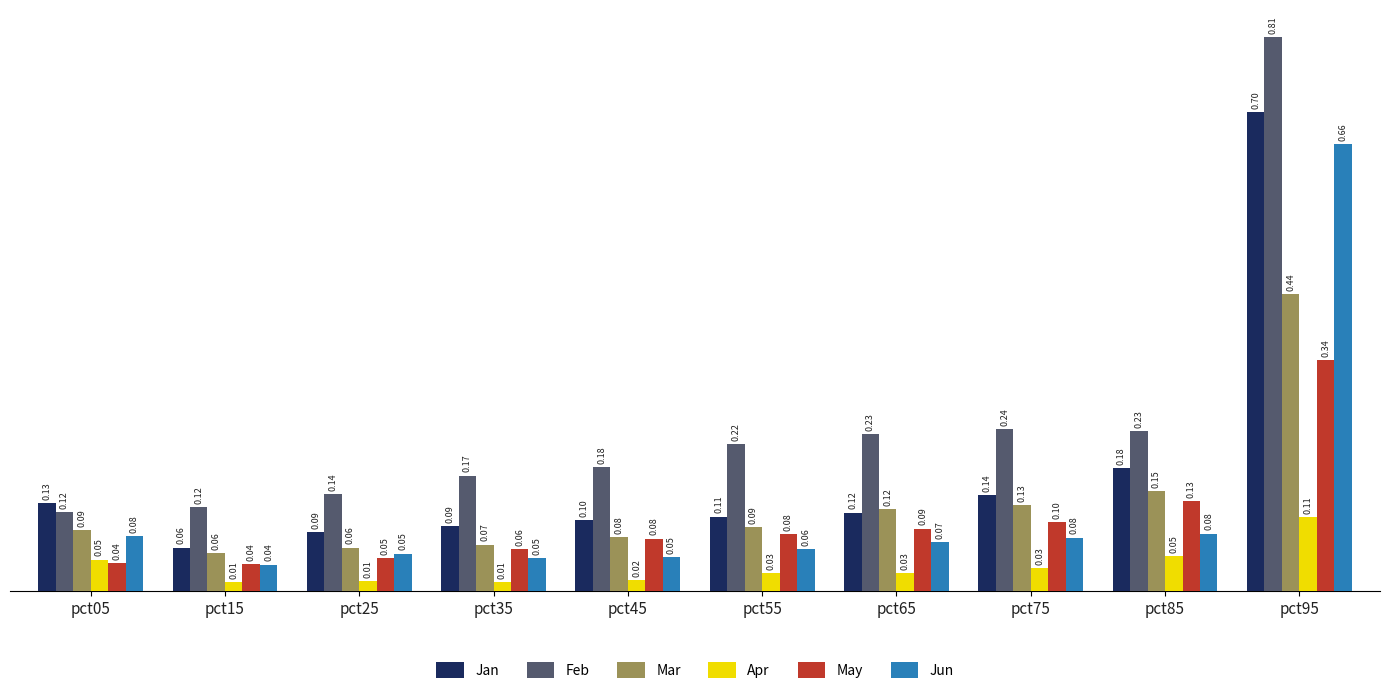

At pct55, list the series in order from smallest to largest.

Apr, Jun, May, Mar, Jan, Feb